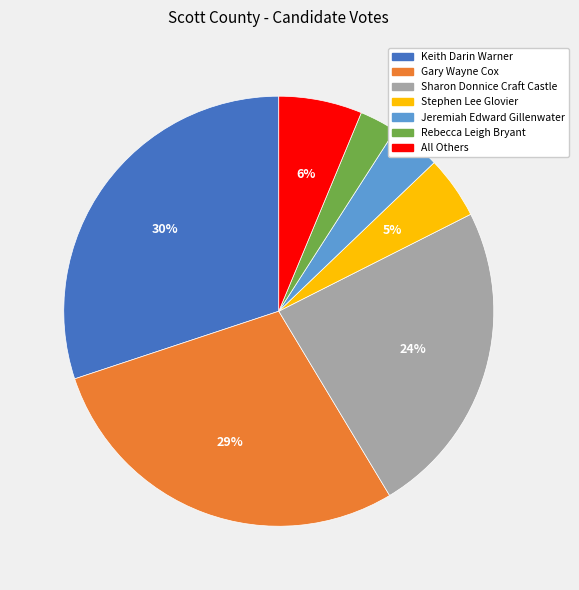

How many slices are in this pie chart?

7